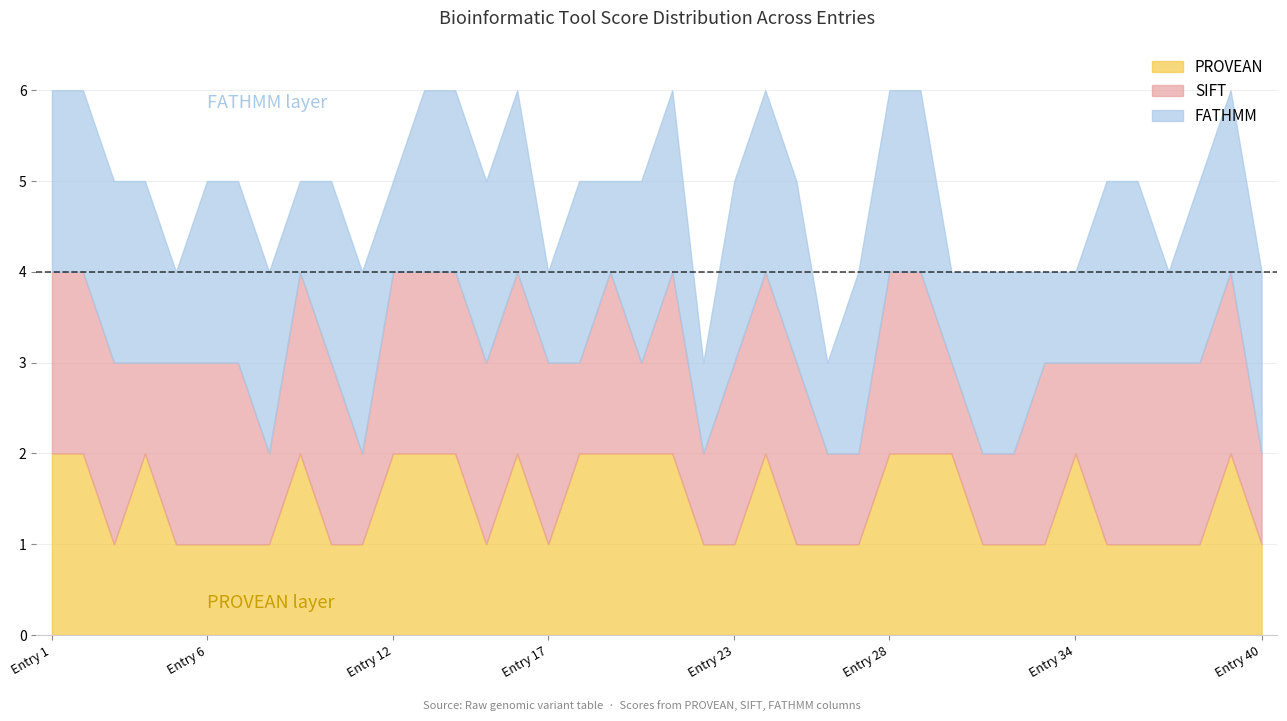

What is the difference between the second highest and minimum values in the FATHMM series?

1